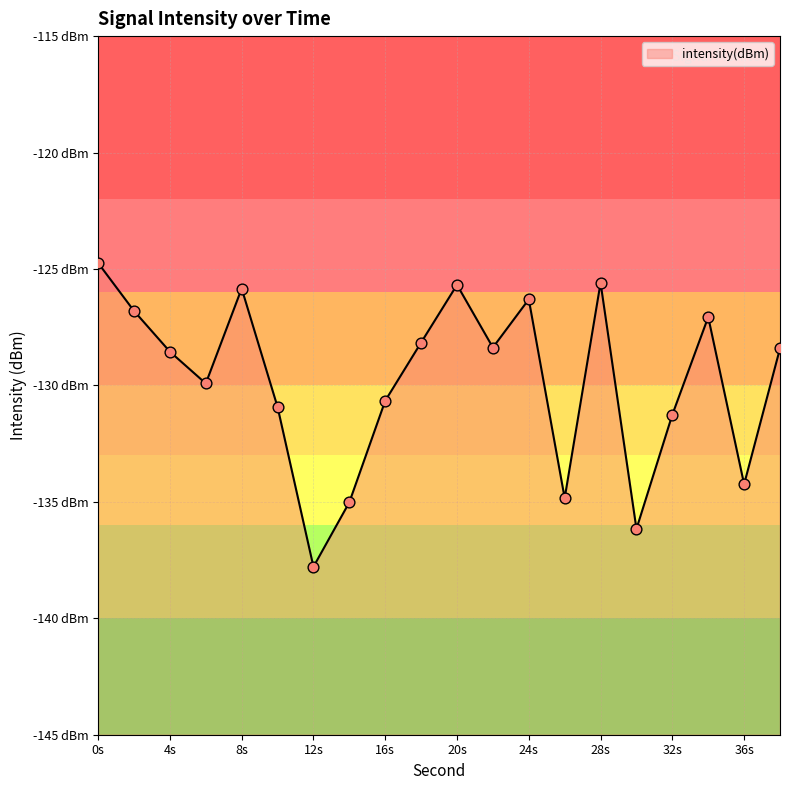

Which has a higher value, 20s or 16s?

20s